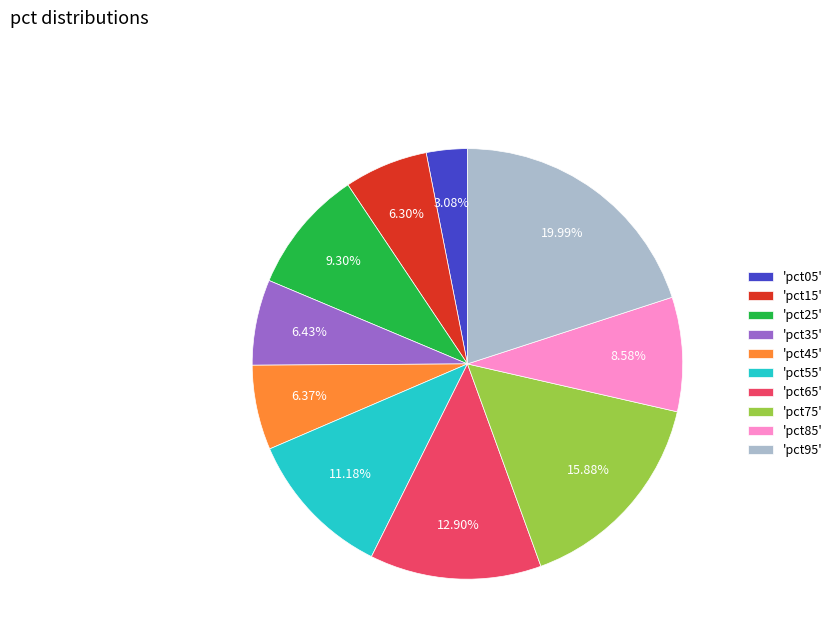

Is the sum of 'pct15' and 'pct85' greater than half?

No